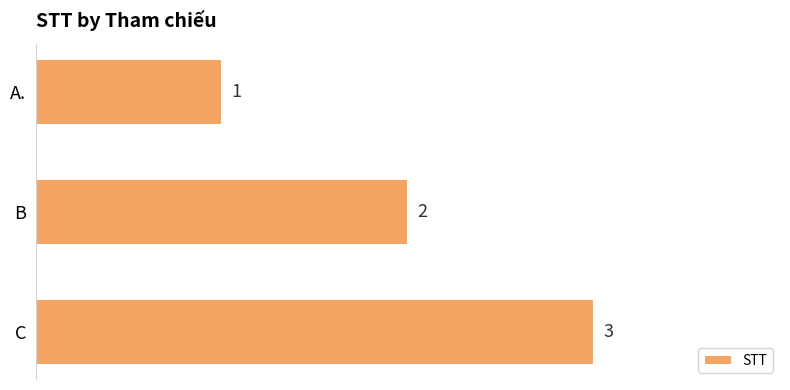

Count the number of categories in the chart.

3